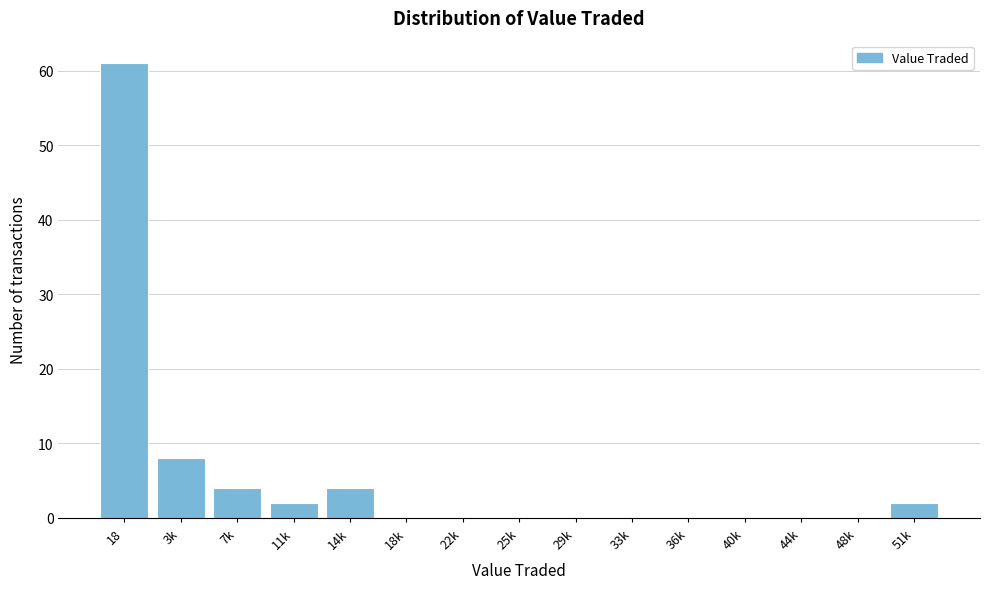

Reading left to right, extract all data points from this chart.

18=61	3k=8	7k=4	11k=2	14k=4	18k=0	22k=0	25k=0	29k=0	33k=0	36k=0	40k=0	44k=0	48k=0	51k=2